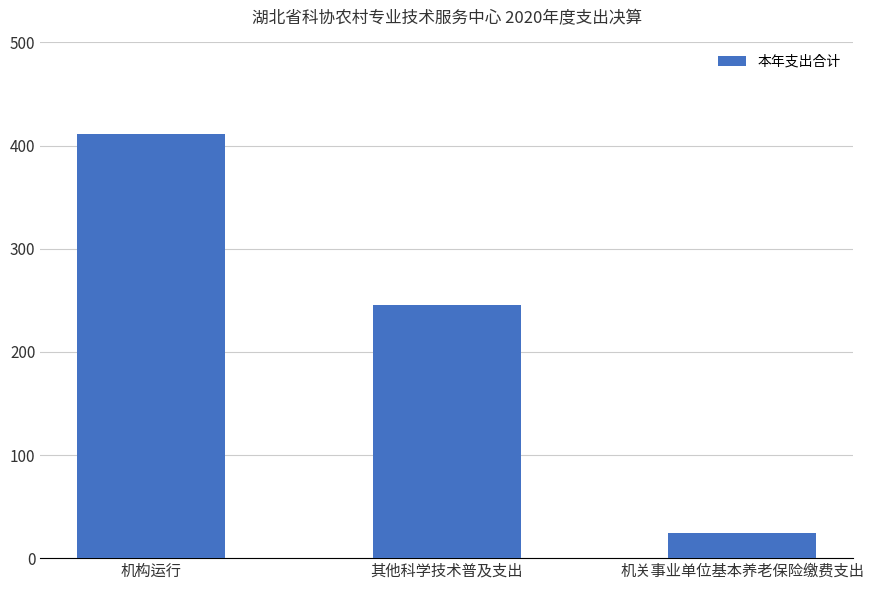

What is the label of the 2nd bar from the right?

其他科学技术普及支出